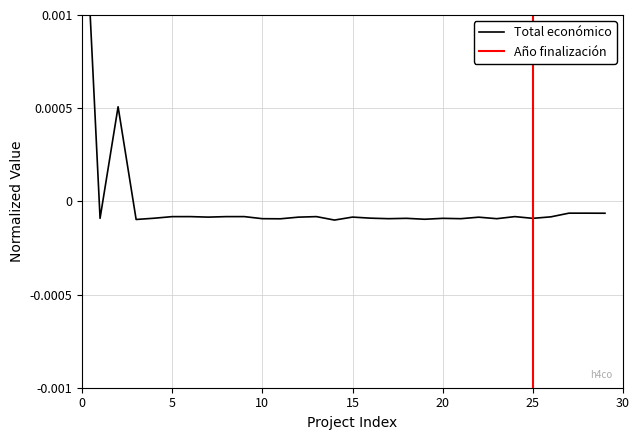

How many data points are less than 0?

28